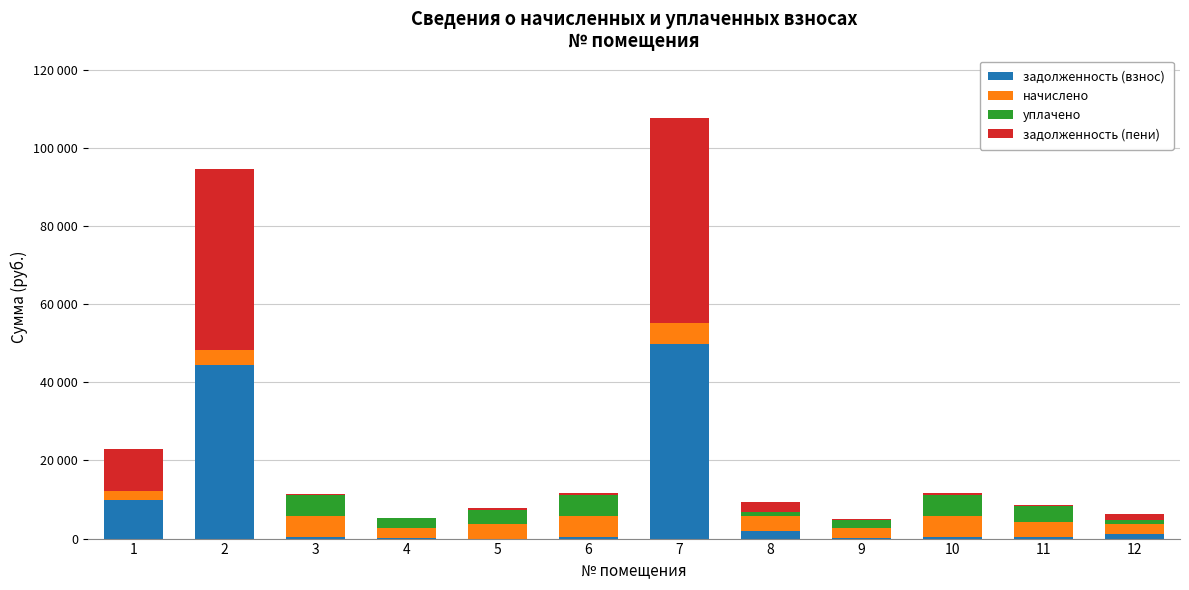

Where is уплачено nearest to the value 2686?

4